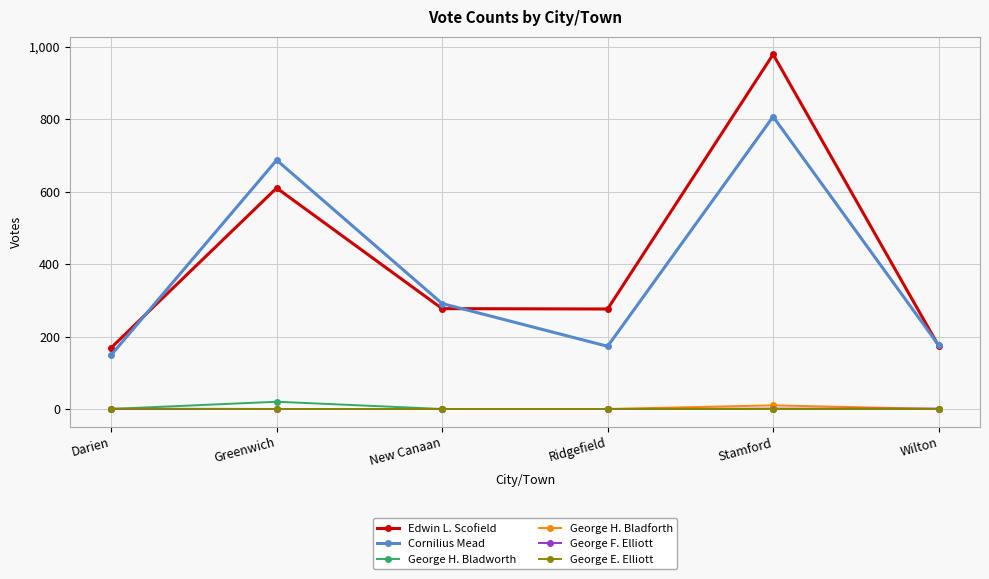

What is the total value across all series at New Canaan?

568